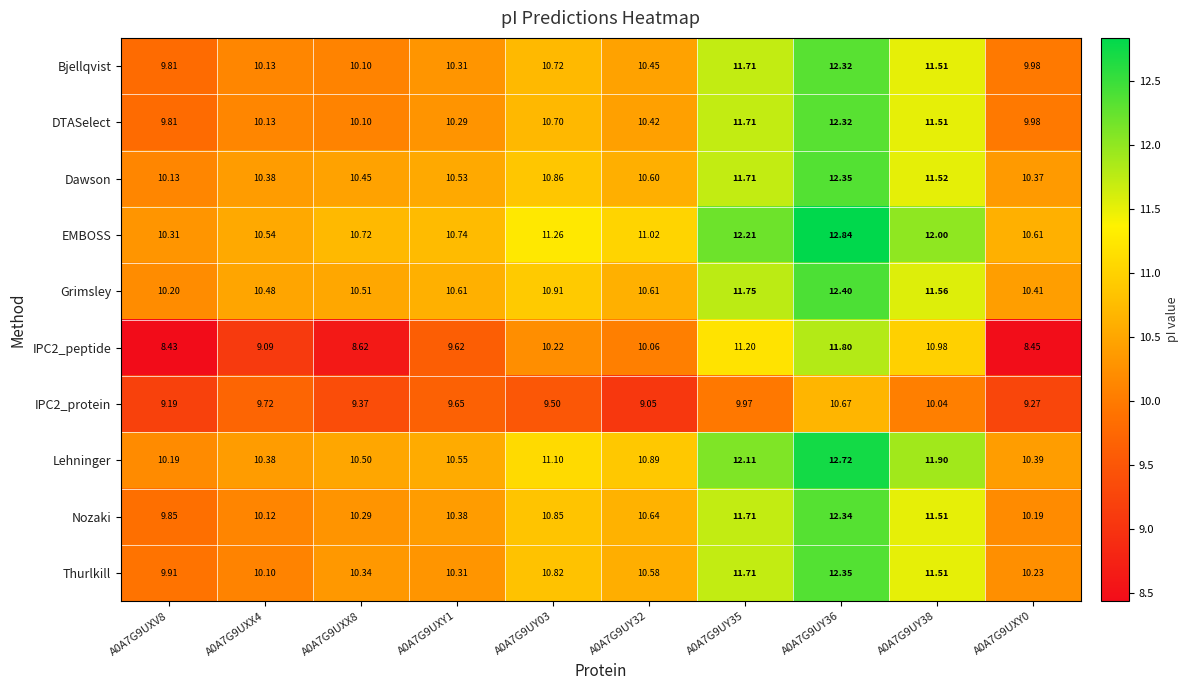

Is the value of IPC2_protein at A0A7G9UXX4 greater than the value of Grimsley at A0A7G9UY38?

No